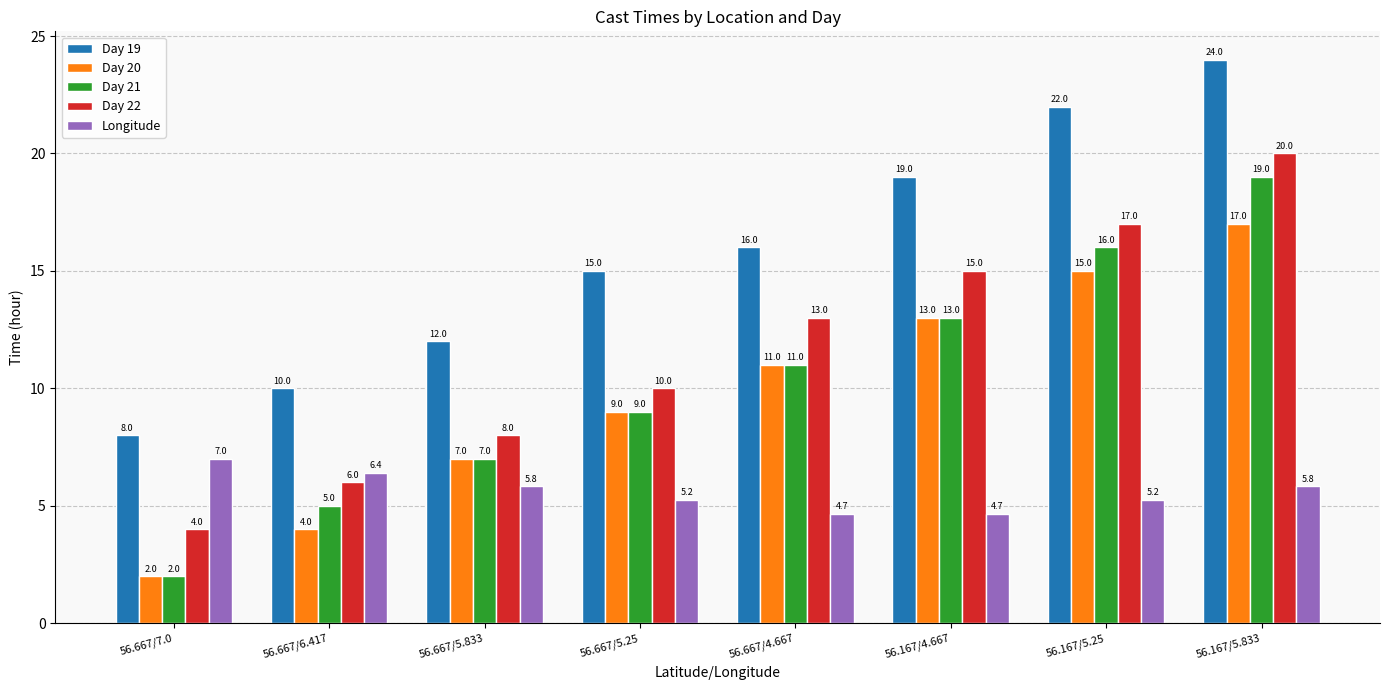

List the labels in order of Day 21 value, smallest first.

56.667/7.0, 56.667/6.417, 56.667/5.833, 56.667/5.25, 56.667/4.667, 56.167/4.667, 56.167/5.25, 56.167/5.833